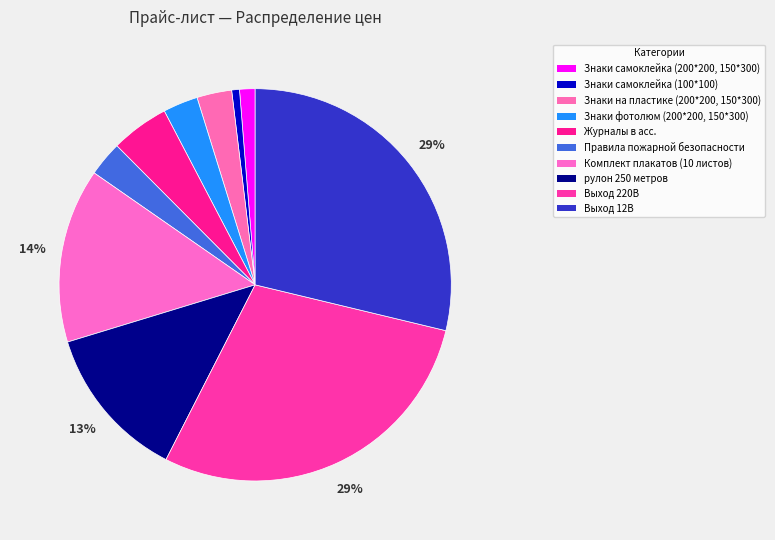

Is it true that Правила пожарной безопасности is 17% of the pie?

False